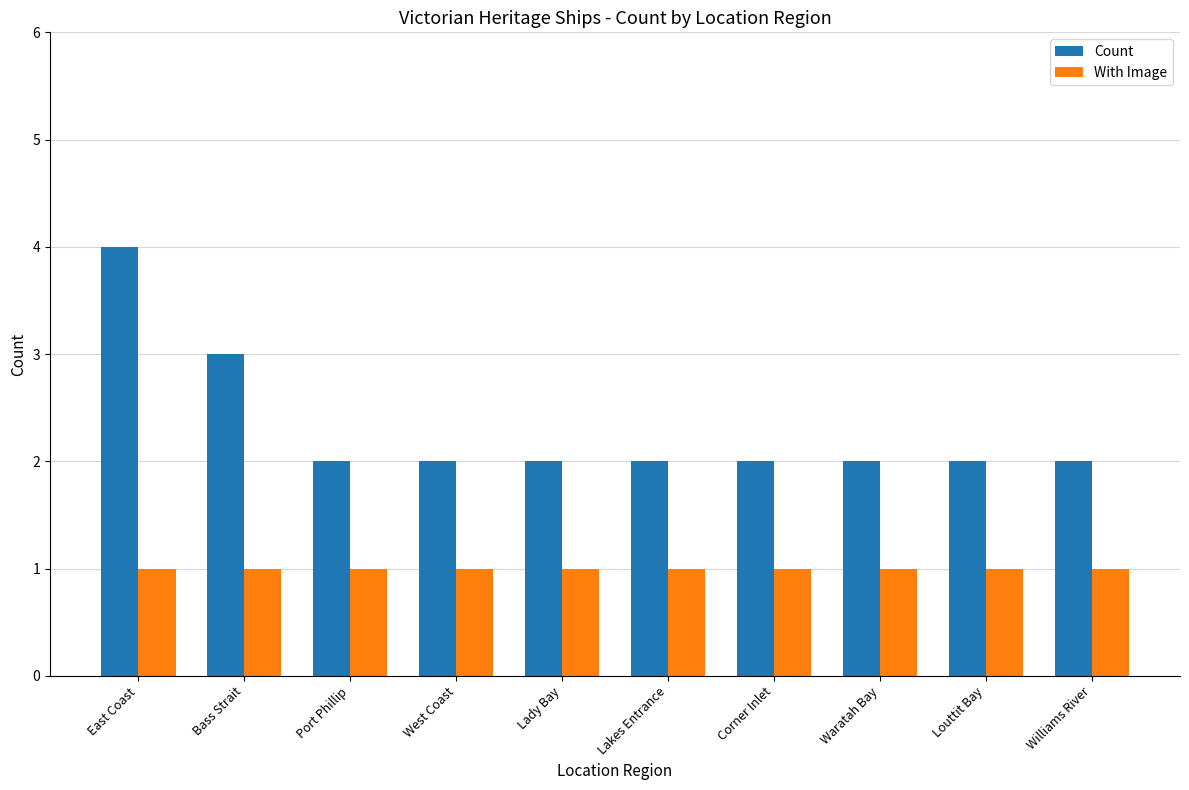

What is the maximum value shown in the chart?

4